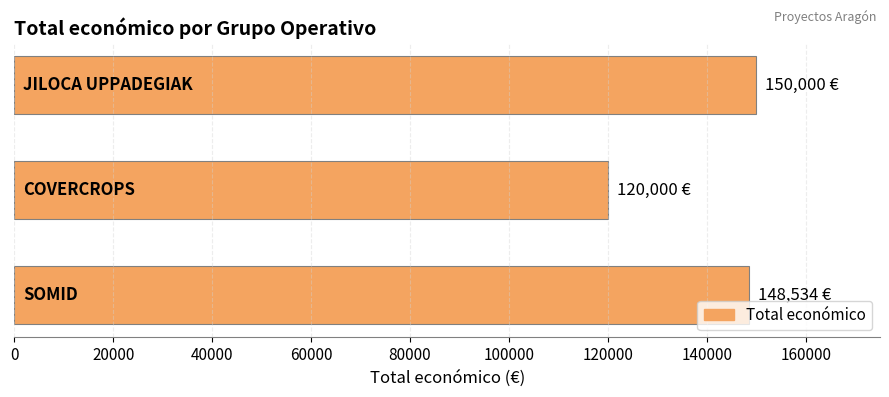

What is the minimum value shown in the chart?

120000